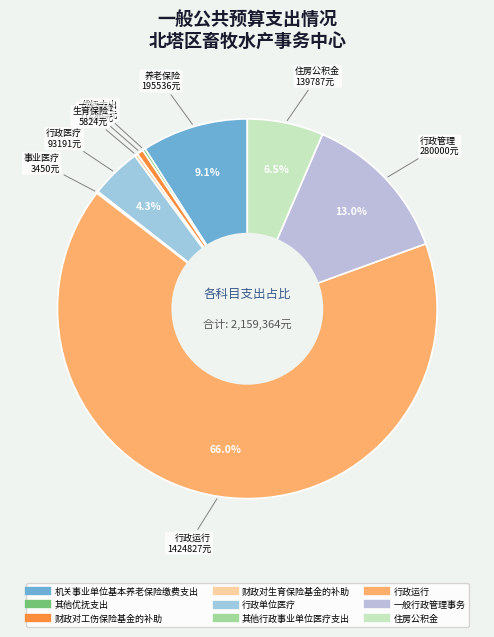

To the nearest percent, what is the difference between the 其他优抚支出 and 机关事业单位基本养老保险缴费支出 slice percentages?

9%